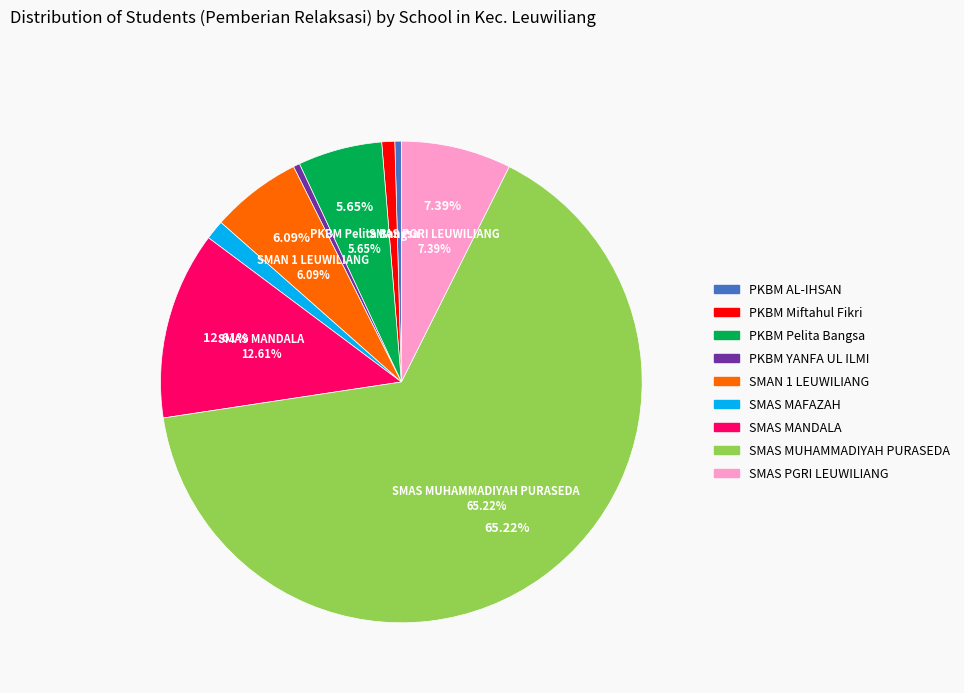

To the nearest percent, what is the difference between the SMAS PGRI LEUWILIANG and PKBM AL-IHSAN slice percentages?

7%